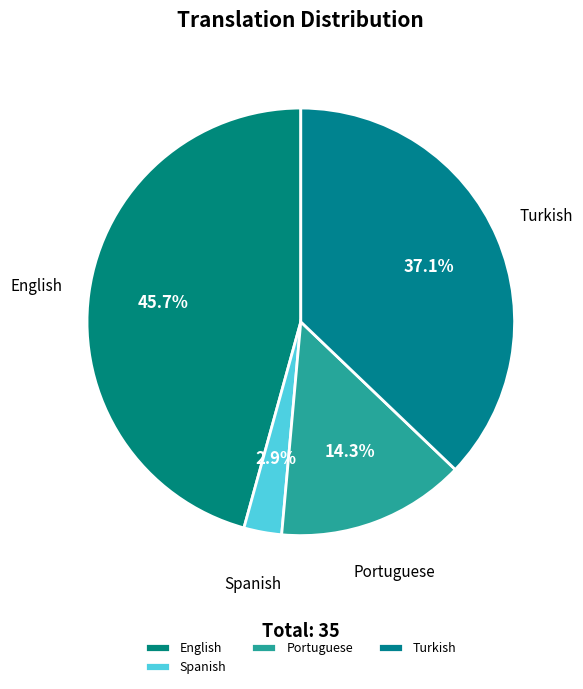

What portion of the pie excludes Portuguese?

85.7%